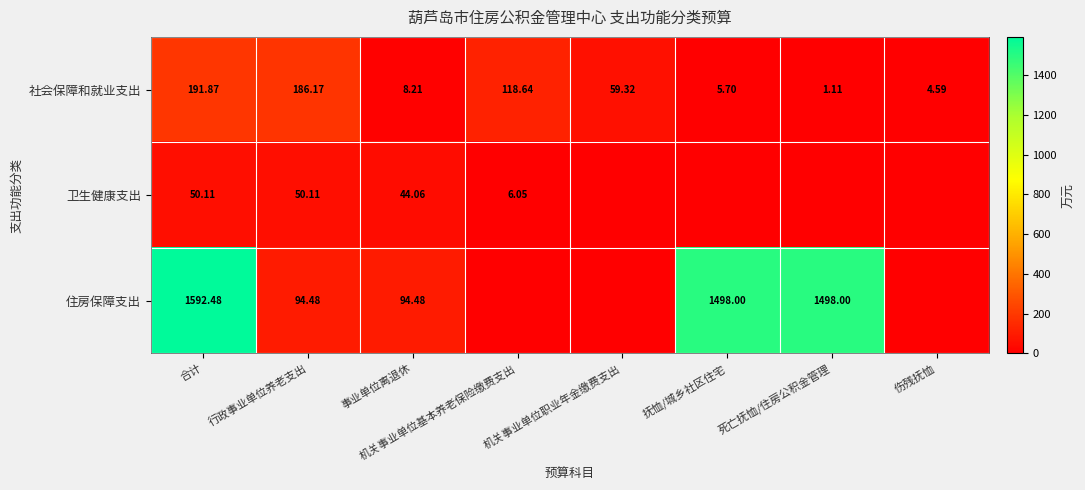

At which category is the sum across all series the highest?

合计